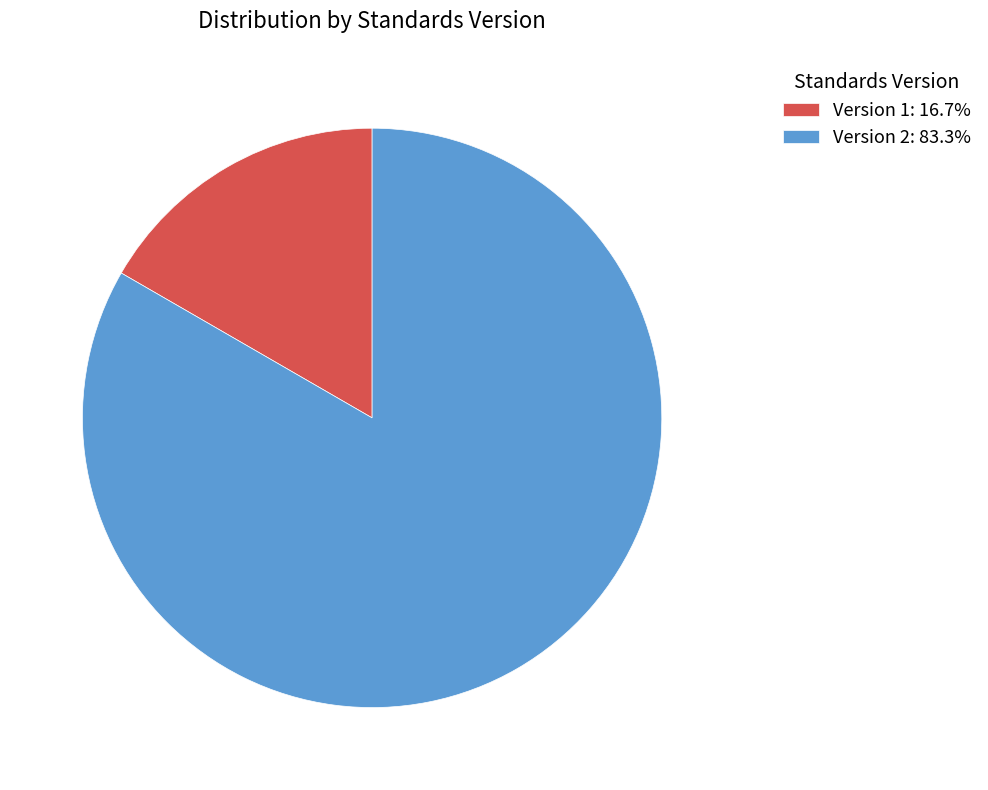

Is there a majority slice in this chart?

Yes